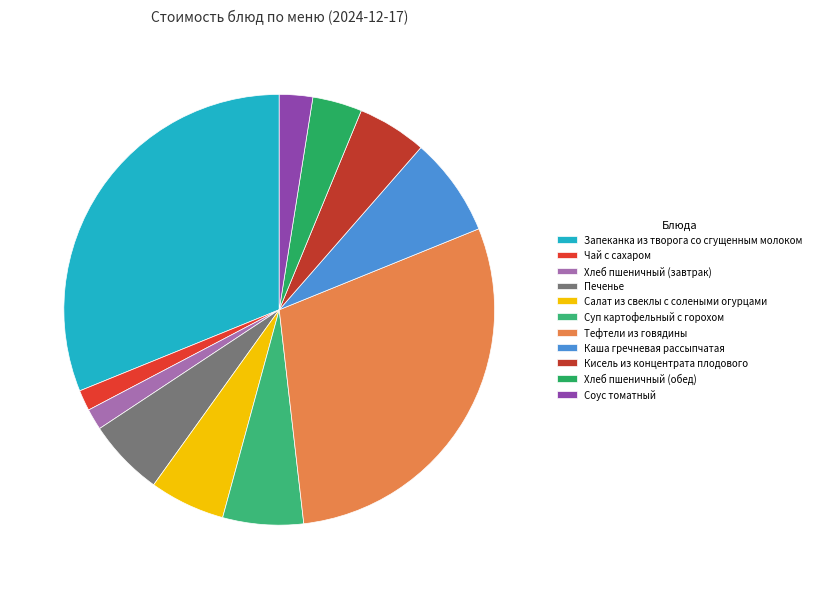

Do Печенье and Салат из свеклы с солеными огурцами together represent more than half of the pie?

No